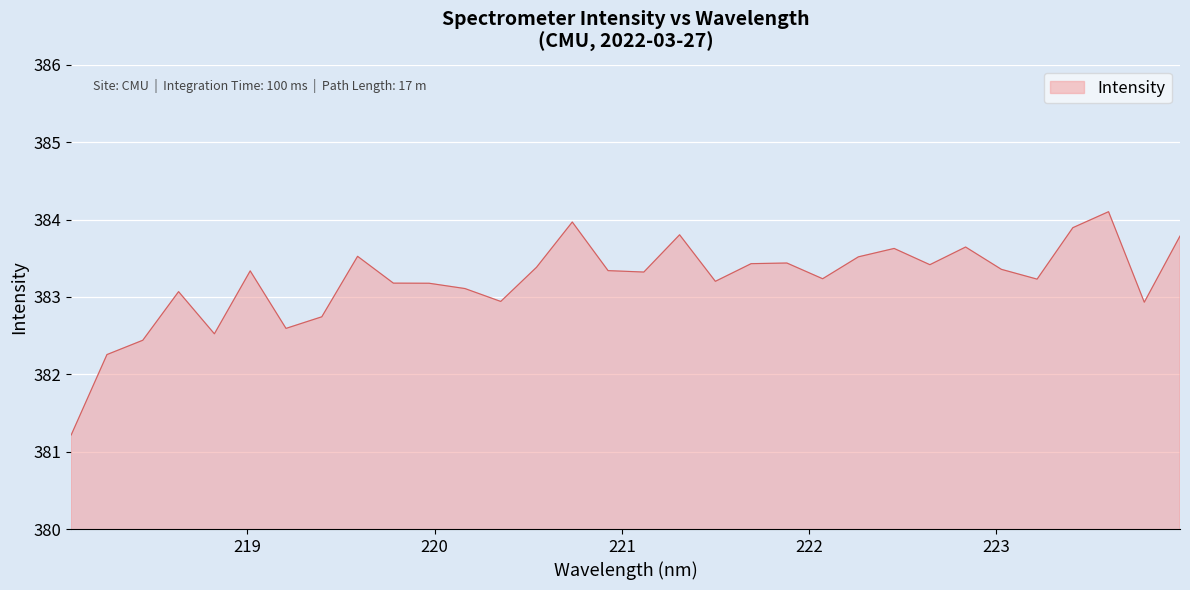

What is the difference between the maximum and minimum values?

2.9